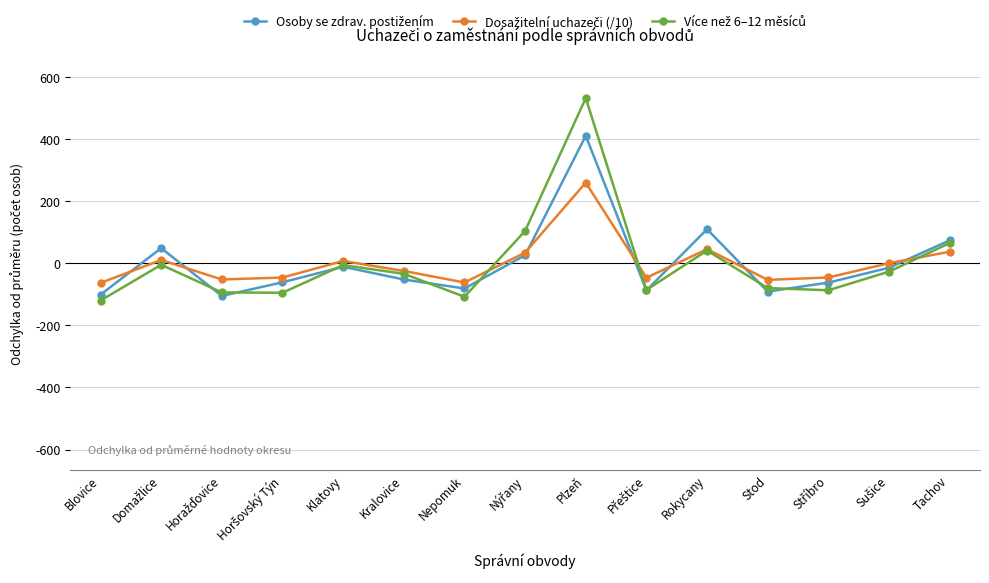

At which category is the sum across all series the highest?

Plzeň